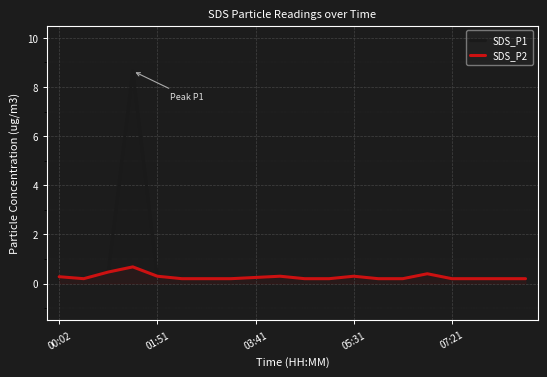

Which series has the largest total across all categories?

SDS_P1